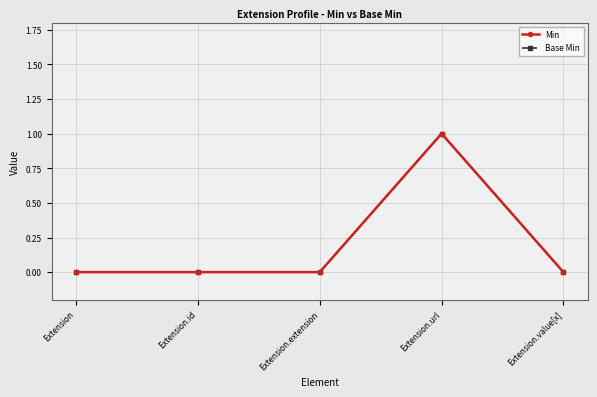

Is this an area chart (filled region under the line)?

No